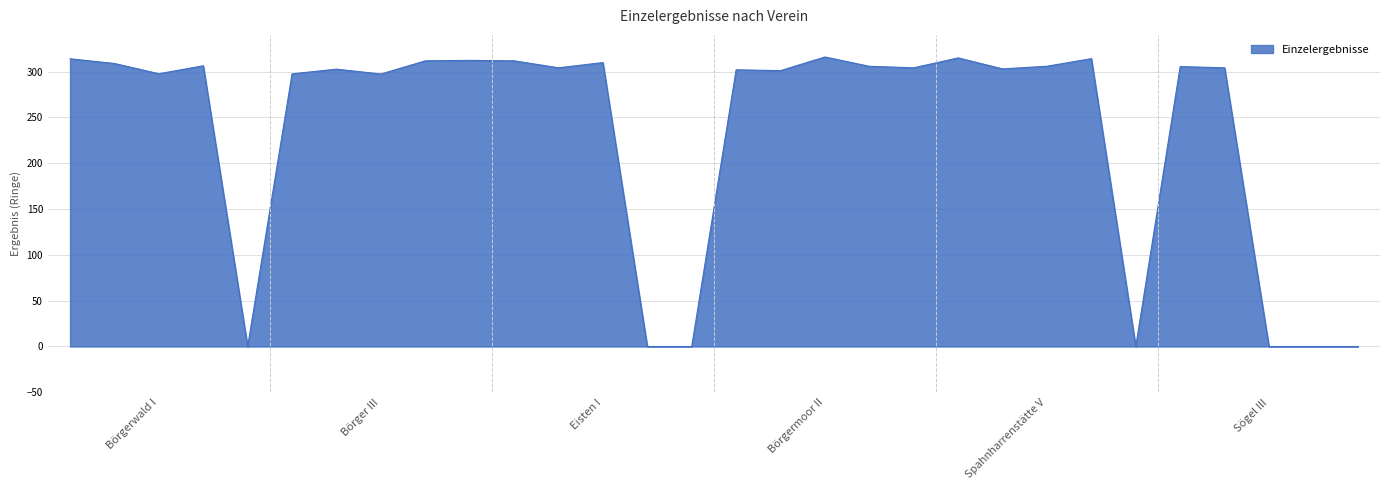

What is the difference between the maximum and minimum values?

315.9